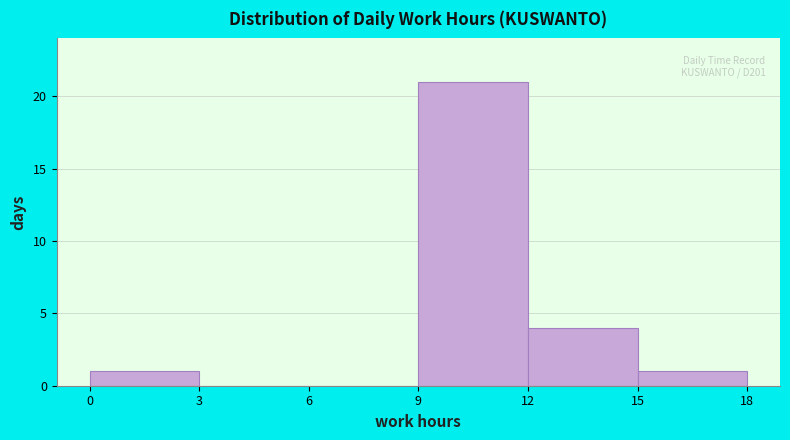

Over which range of the x-axis is the bar tallest?

9 to 12